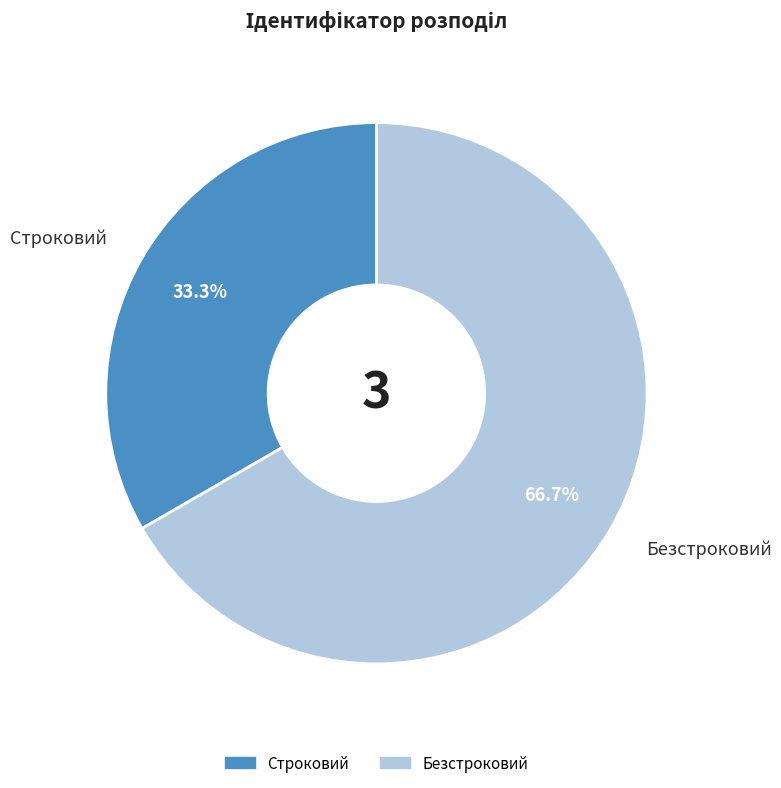

Between Строковий and Безстроковий, which is larger?

Безстроковий